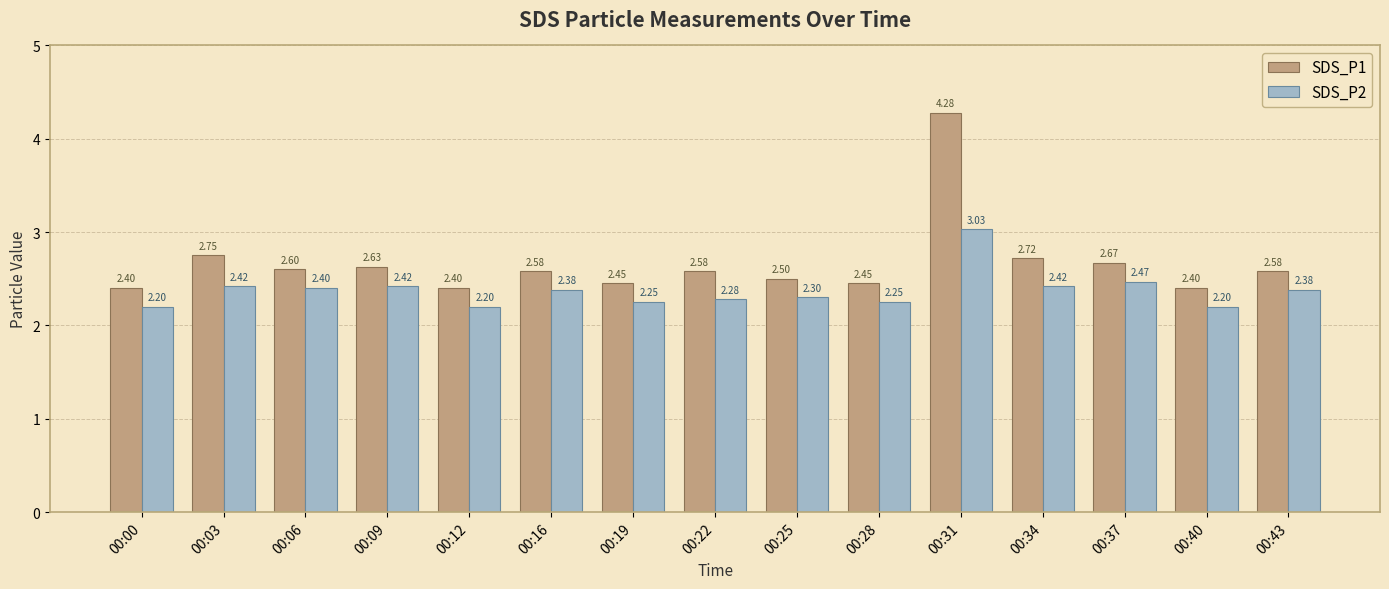

The SDS_P1 series shows 4.0 at 00:25. True or false?

False